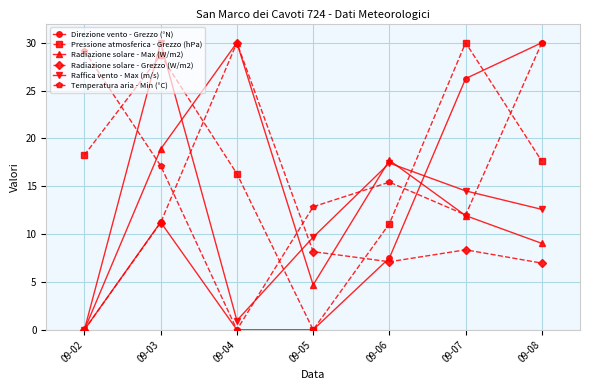

Count the number of data series in this chart.

6